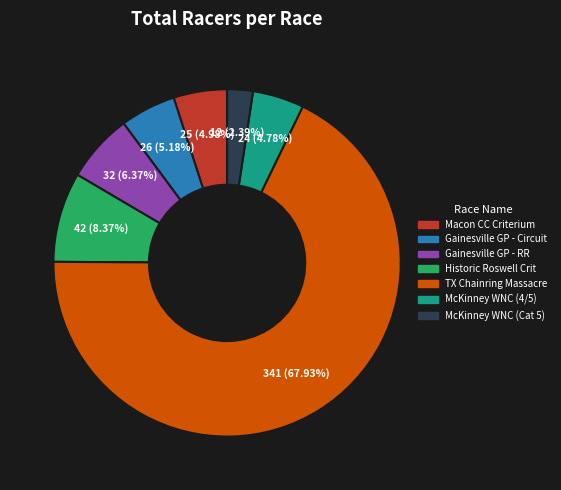

Is there a majority slice in this chart?

Yes